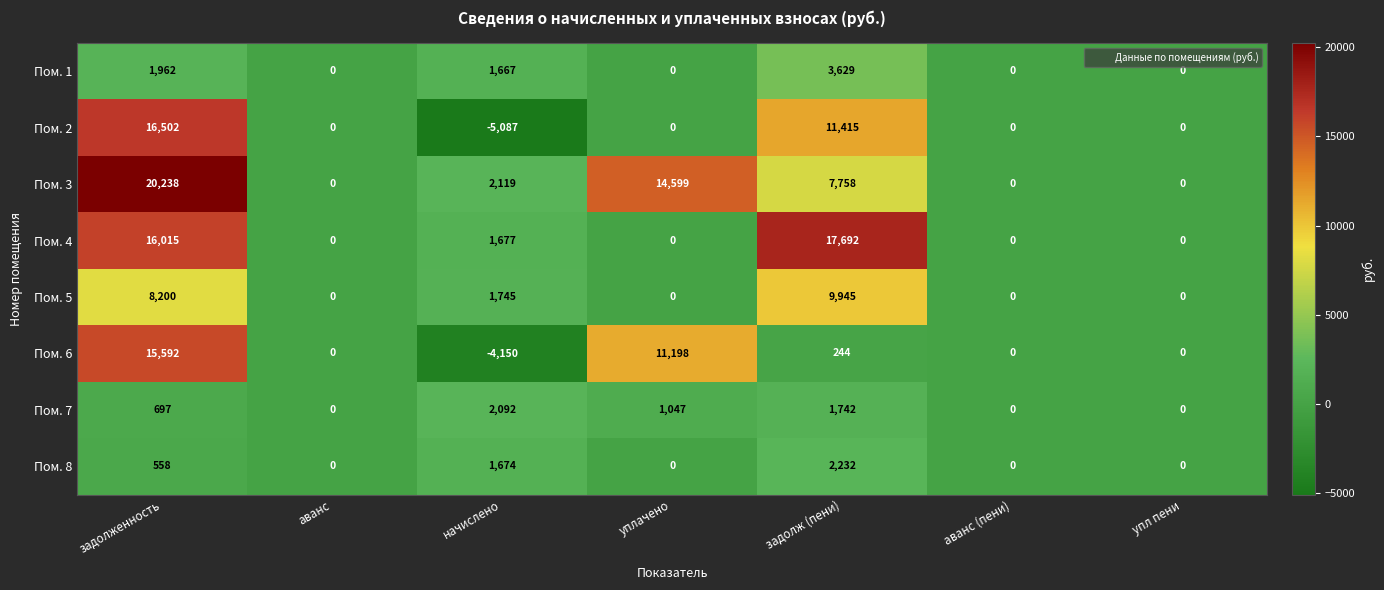

How many values in Пом. 7 are above zero?

4